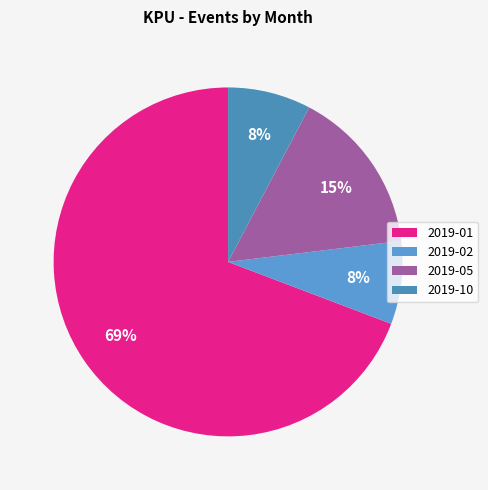

Do 2019-02 and 2019-01 together represent more than half of the pie?

Yes